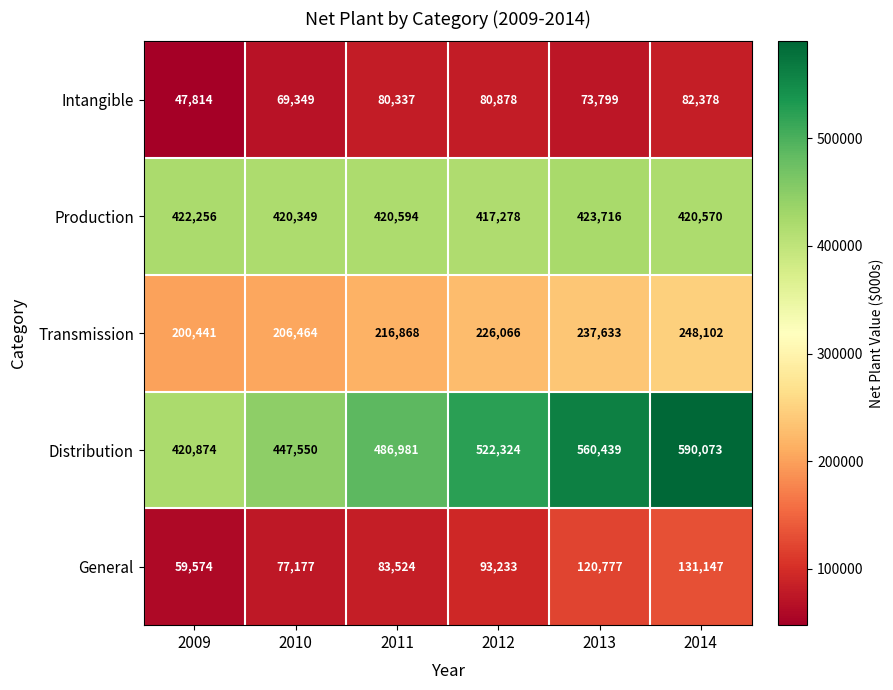

Rank the series at 2012 from lowest to highest value.

Intangible, General, Transmission, Production, Distribution